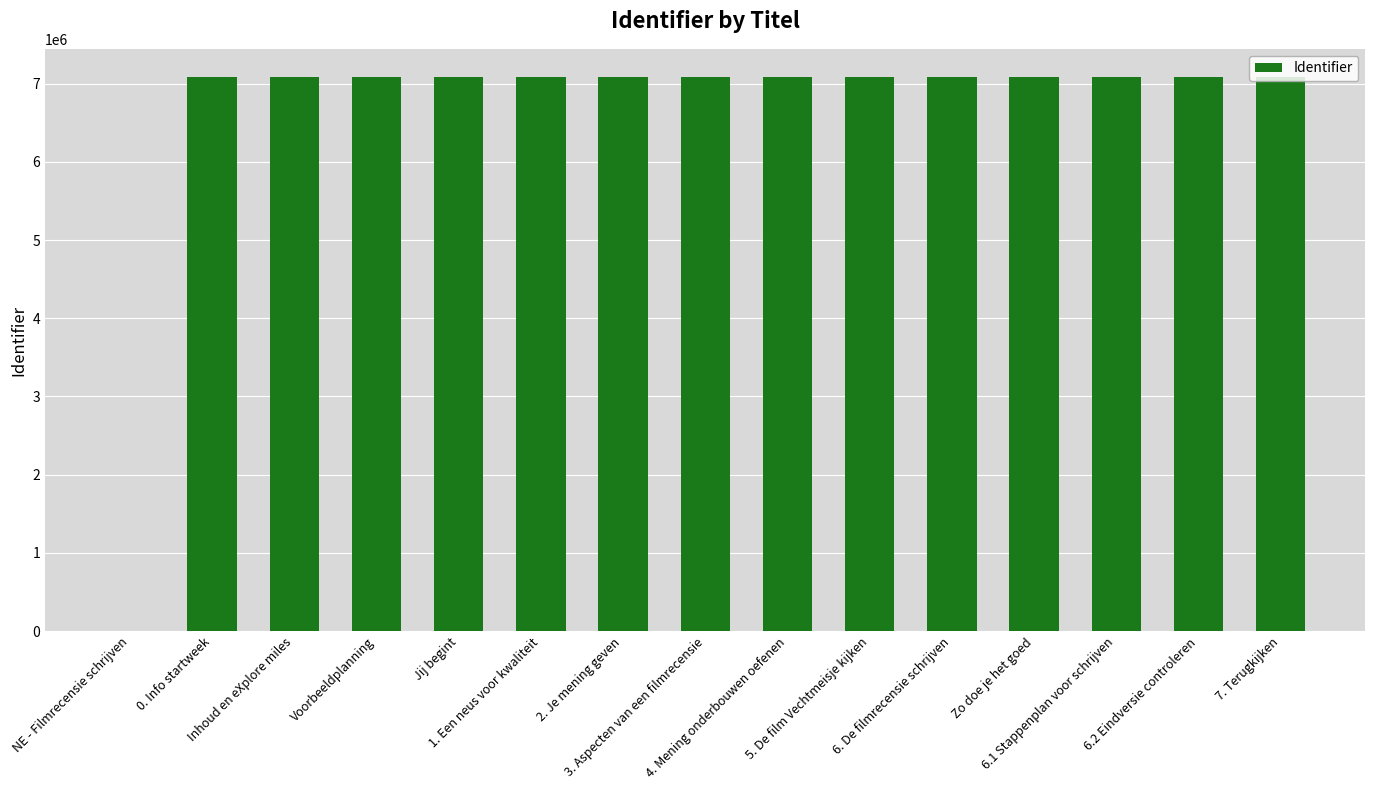

What is the maximum value shown in the chart?

7089776